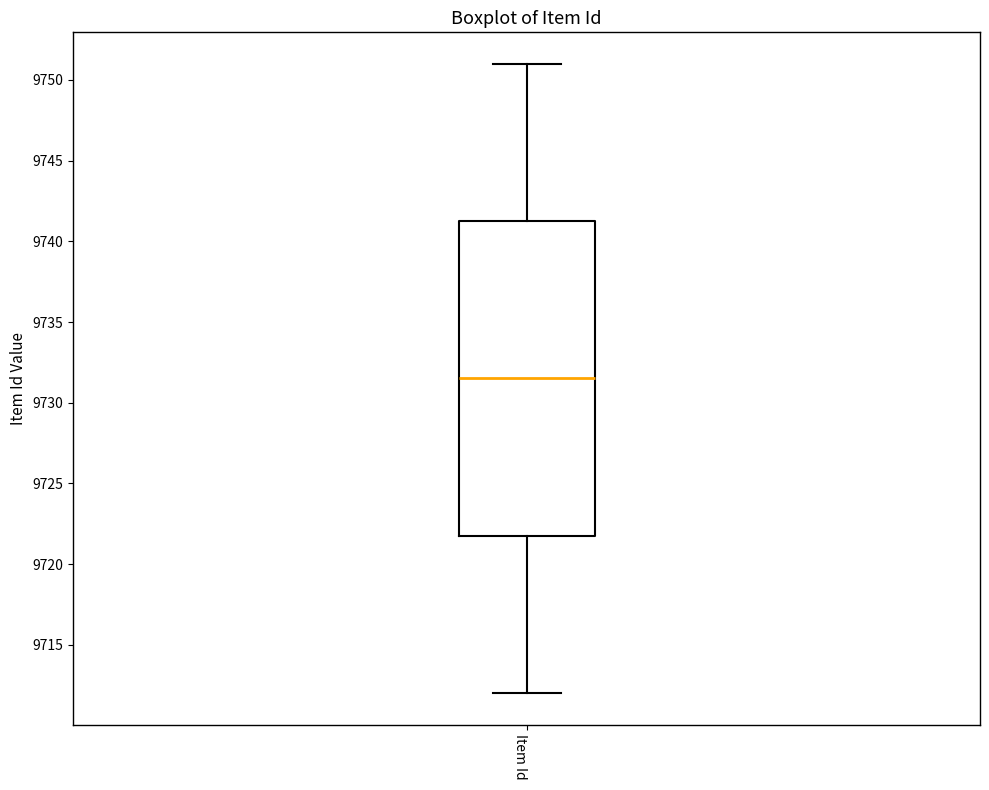

Where does the upper whisker of the box for Item Id end on the y-axis? The values are not printed on the chart, so give them approximately, as read against the axis.

9751.0